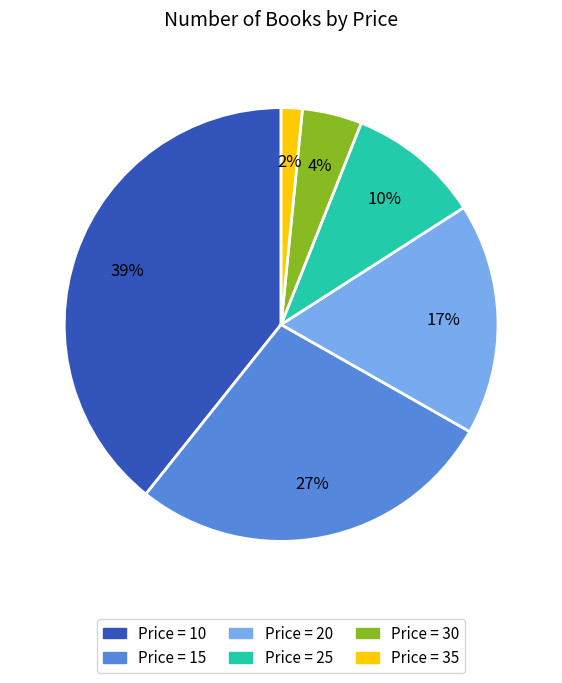

What percentage is the Price = 30 slice, to the nearest percent?

4%